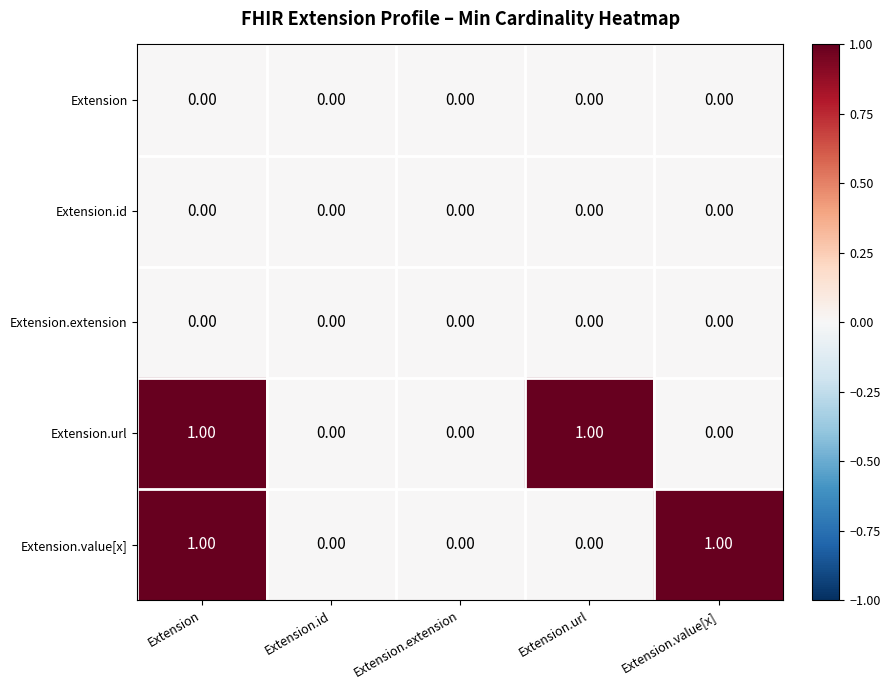

At which category is the sum across all series the highest?

Extension